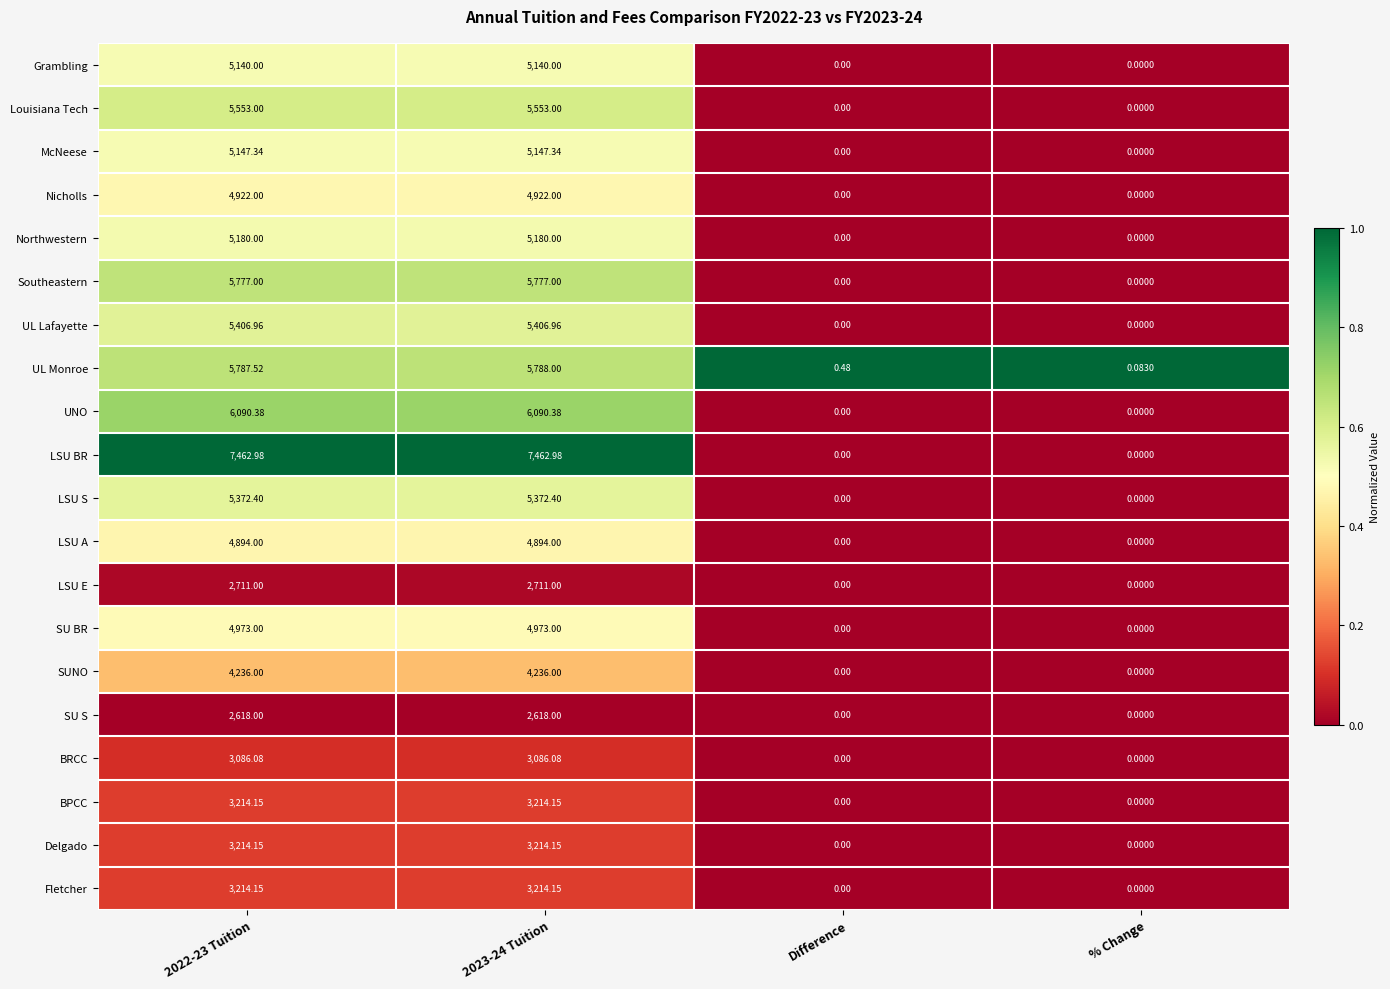

Between 2022-23 Tuition and 2023-24 Tuition, which series saw the biggest shift?

UL Monroe